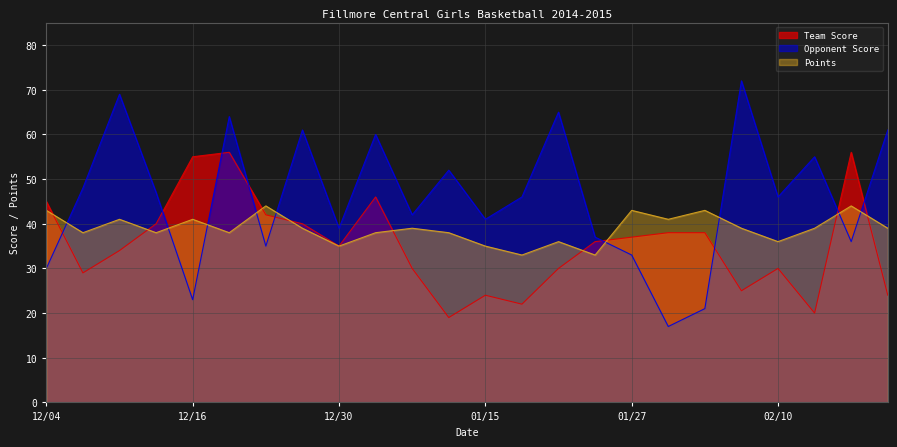

True or false: Points and Opponent Score cross at least once.

True